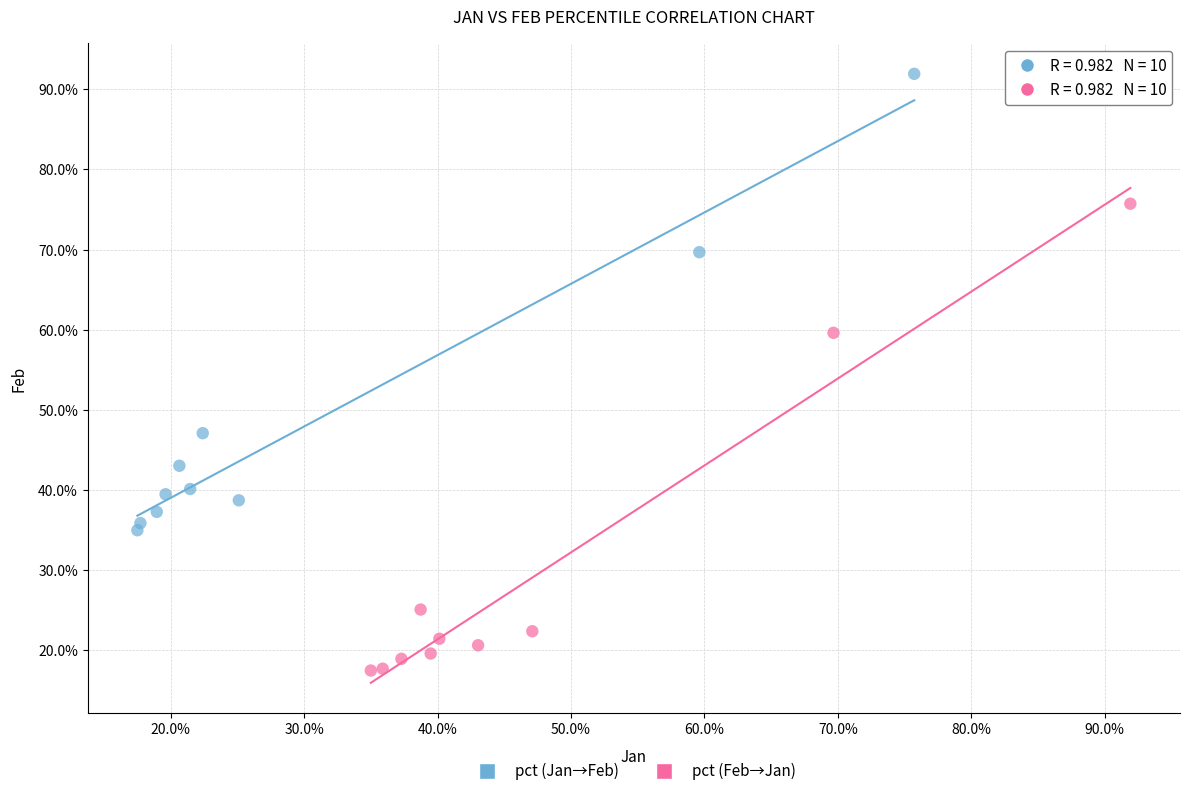

Which series reaches the maximum Y coordinate?

pct (Jan→Feb)